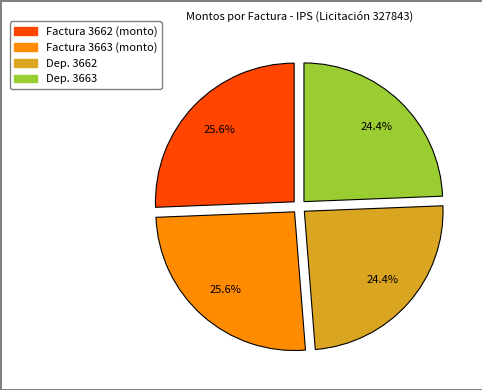

Is there a majority slice in this chart?

No